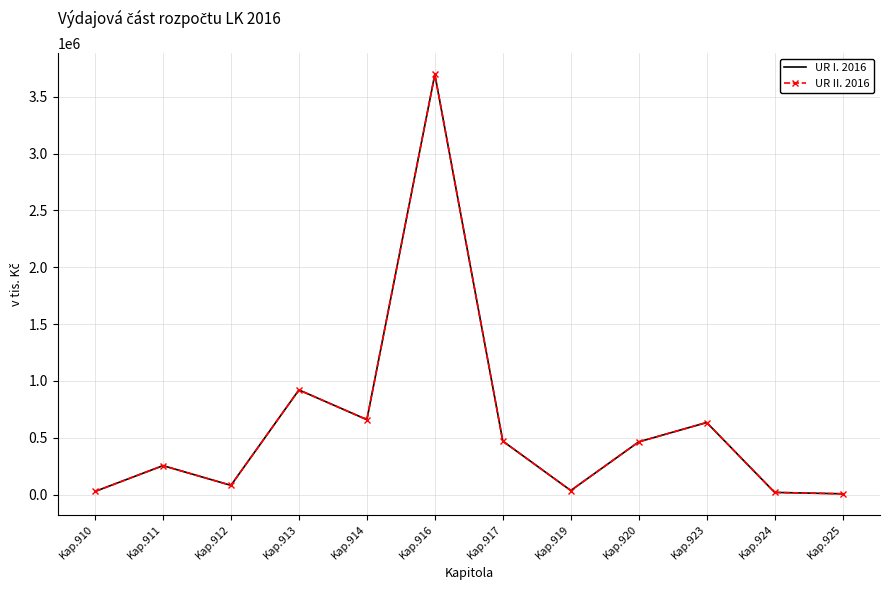

Reading left to right, extract all data points from this chart.

UR I. 2016: 28361.8	255521.9	82195.2	921230.0	659946.9	3696616.2	471080.2	36600.0	464462.8	634788.7	20000.0	7787.9
UR II. 2016: 28361.8	255521.9	82195.2	921230.0	659946.9	3696616.2	471080.2	36600.0	464462.8	634788.7	20000.0	7787.9